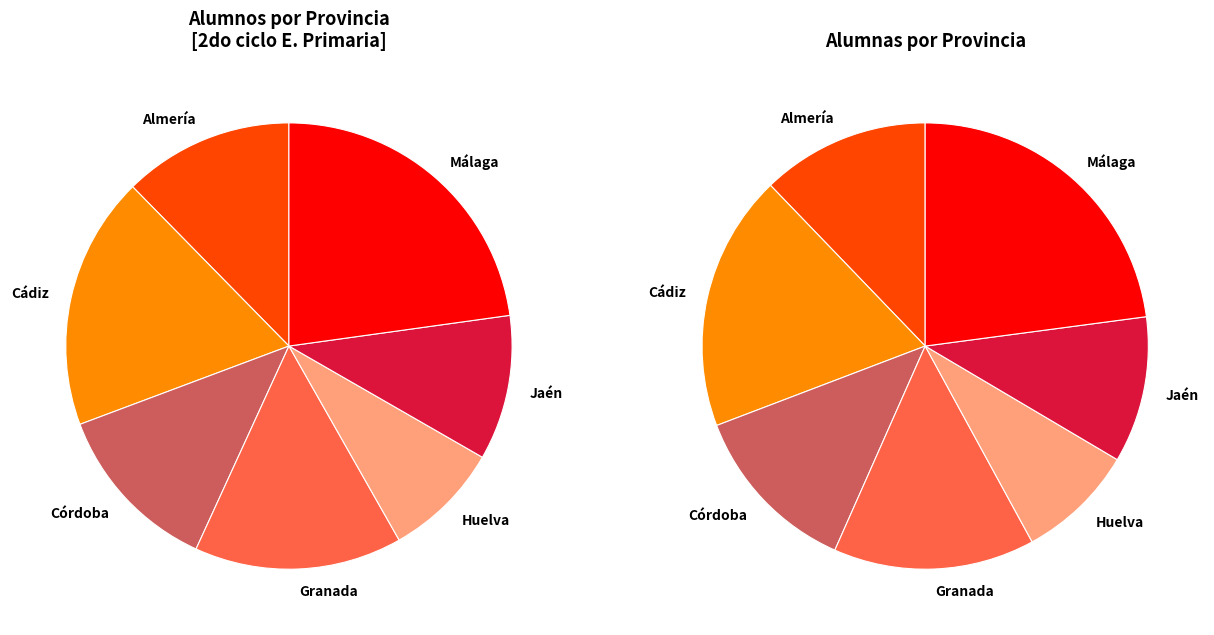

Is it true that alumnos is 12% of the pie?

True